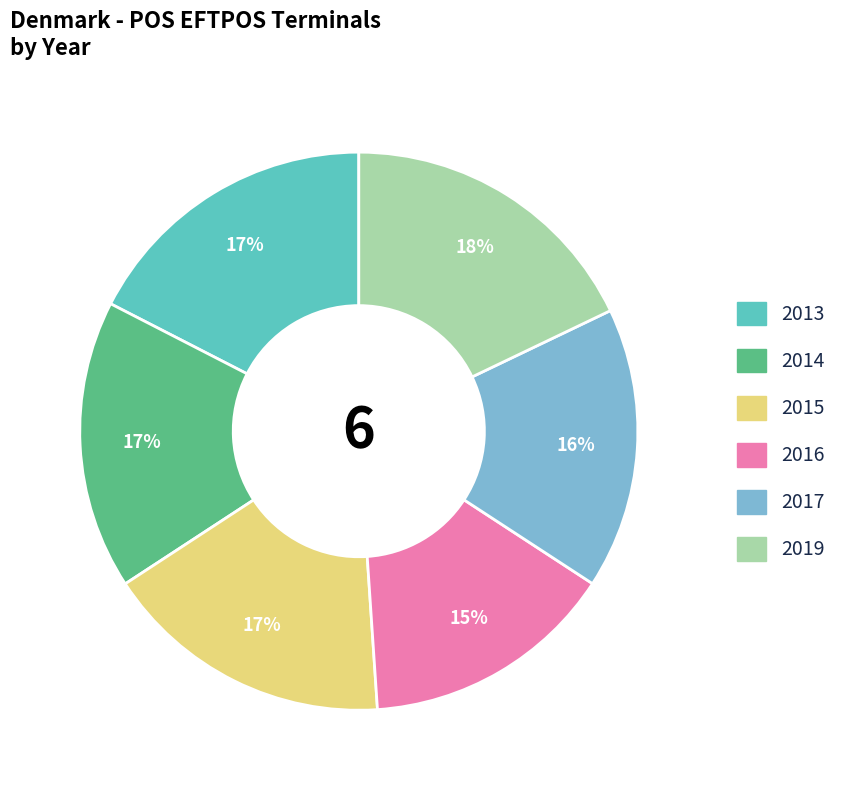

Is the sum of 2017 and 2013 greater than half?

No